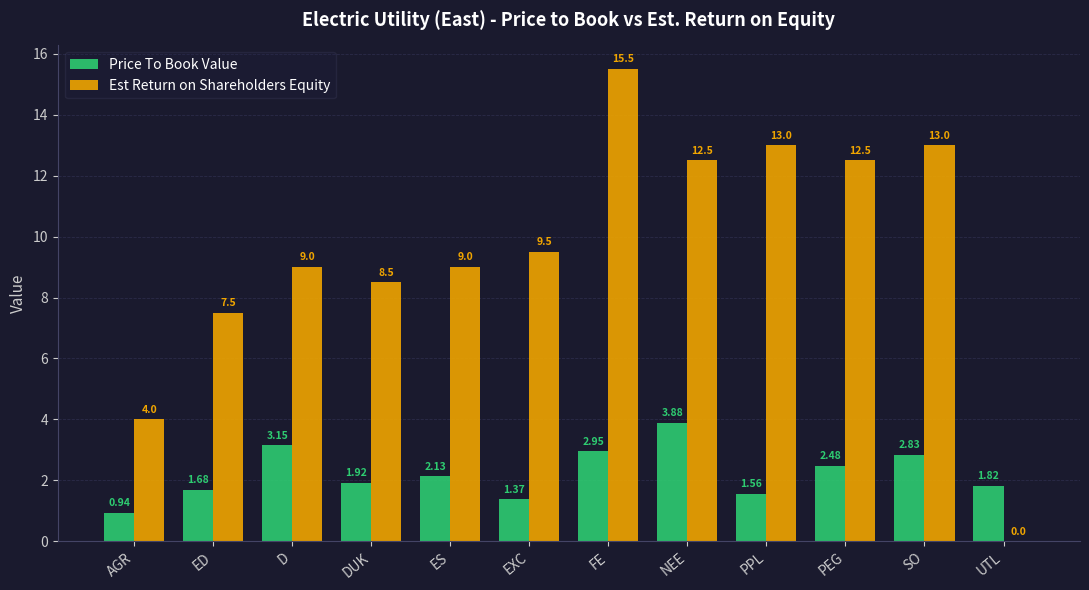

At which label does Est Return on Shareholders Equity reach its peak?

FE